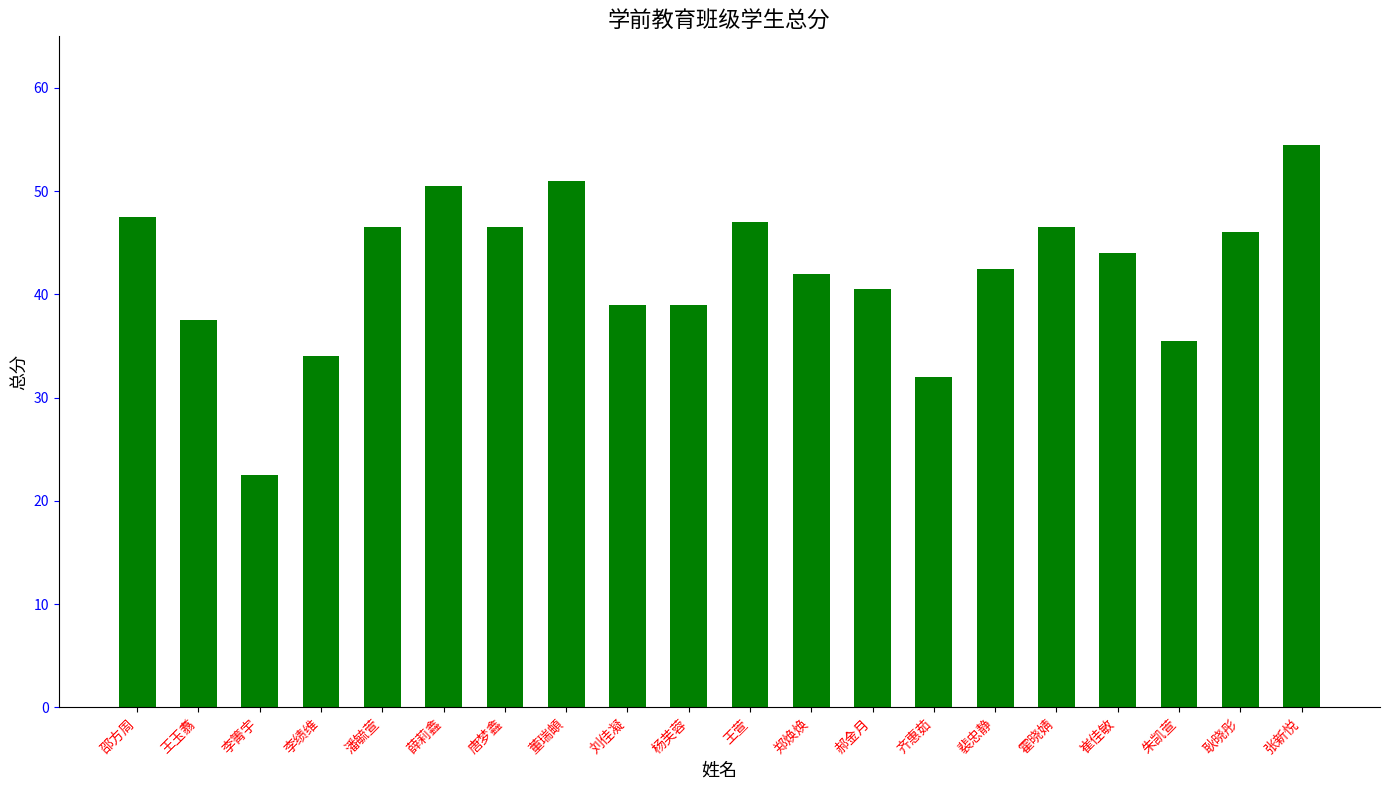

What is the difference between the values at 裴忠静 and 董瑞頔?

8.5